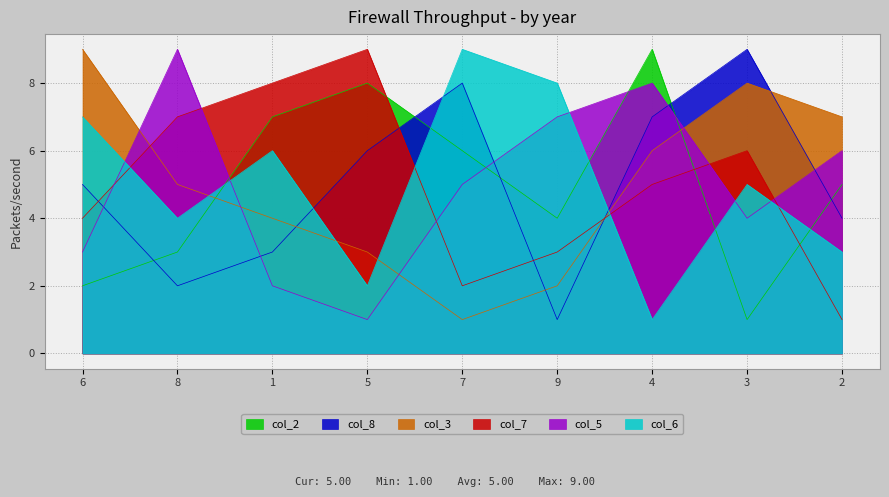

At how many categories does at least one series exceed 1?

9